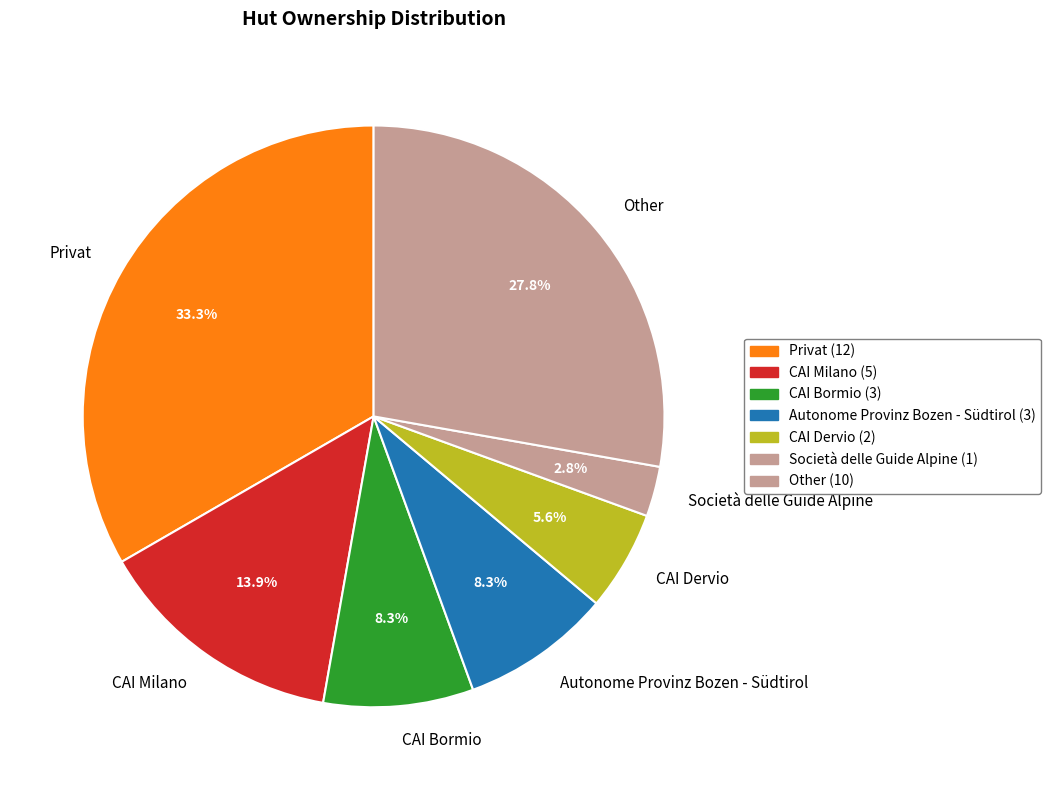

How many slices are in this pie chart?

7